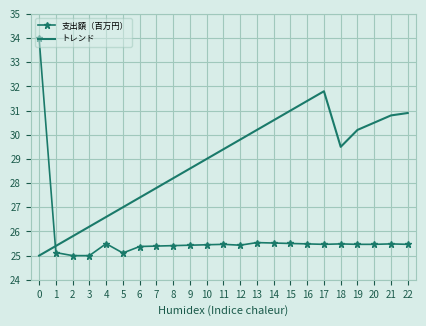

The value of トレンド at 16 is 48.2. True or false?

False